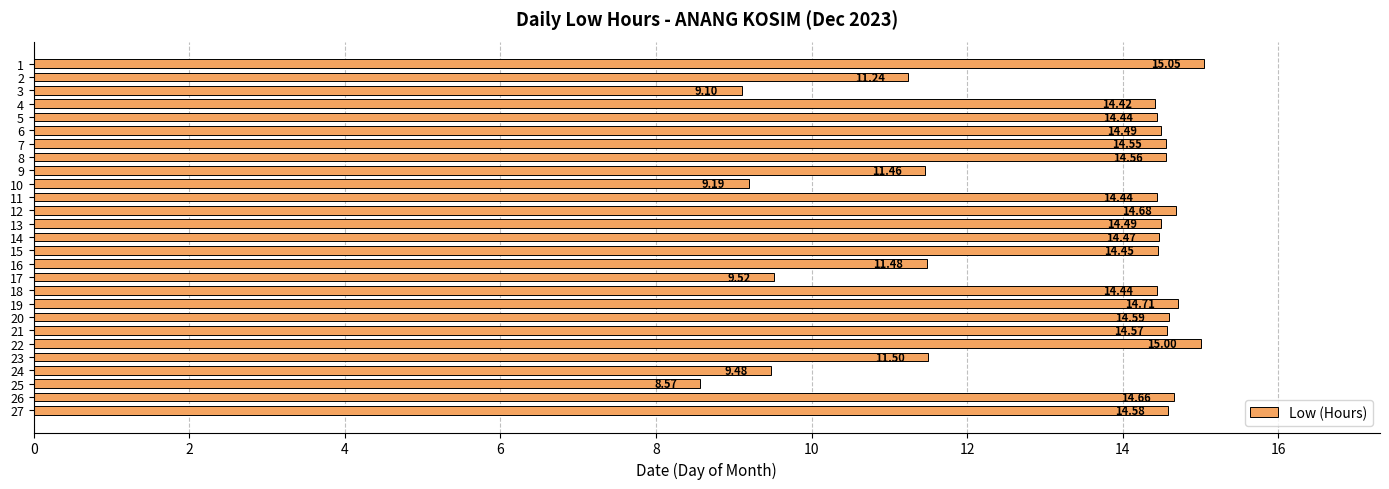

What is the ratio of the value at 25 to the value at 6?

0.6